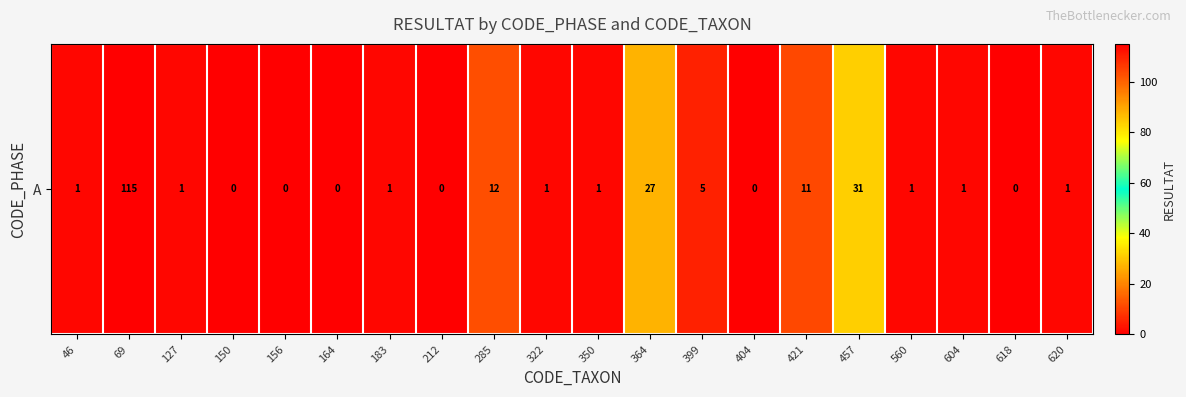

Is it true that the value at 364 is 27?

True